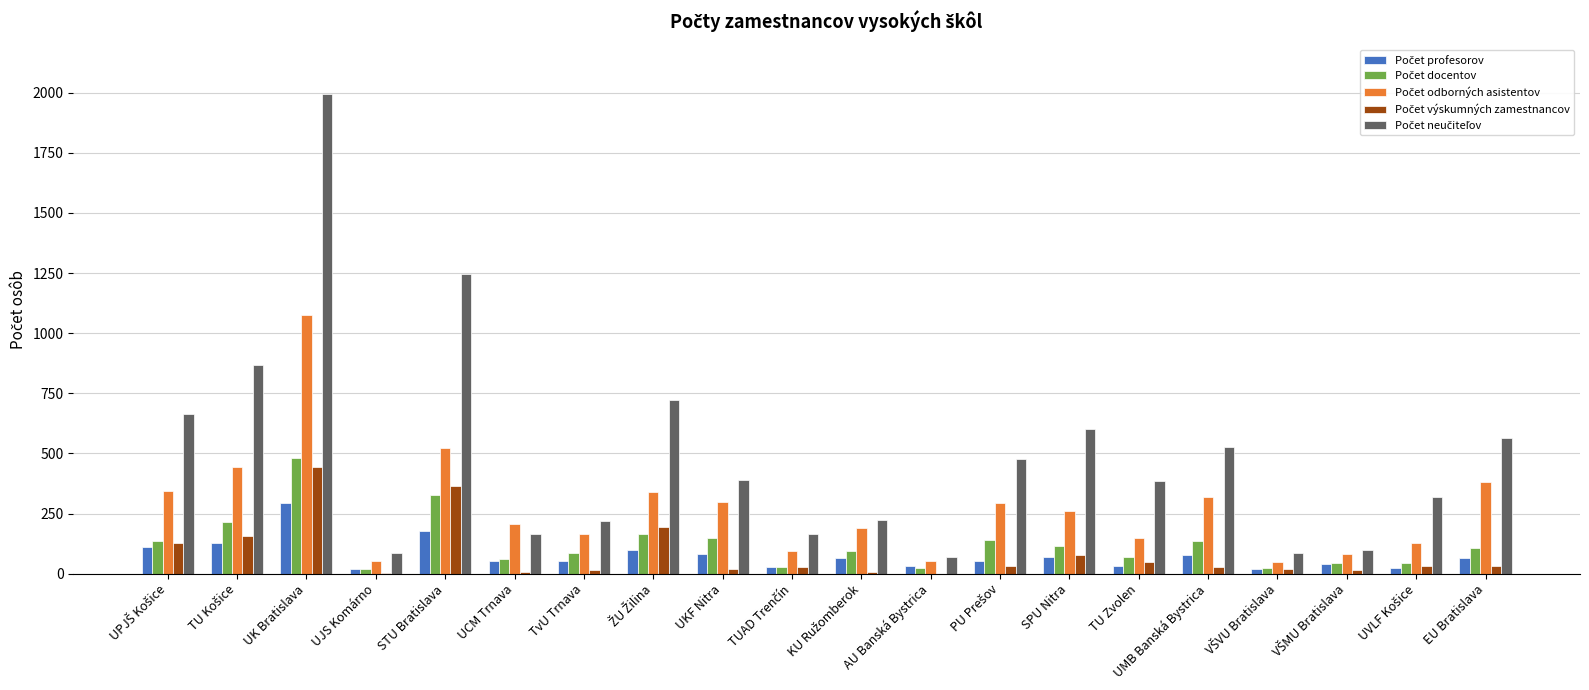

Which category has the highest value across all series?

UK Bratislava